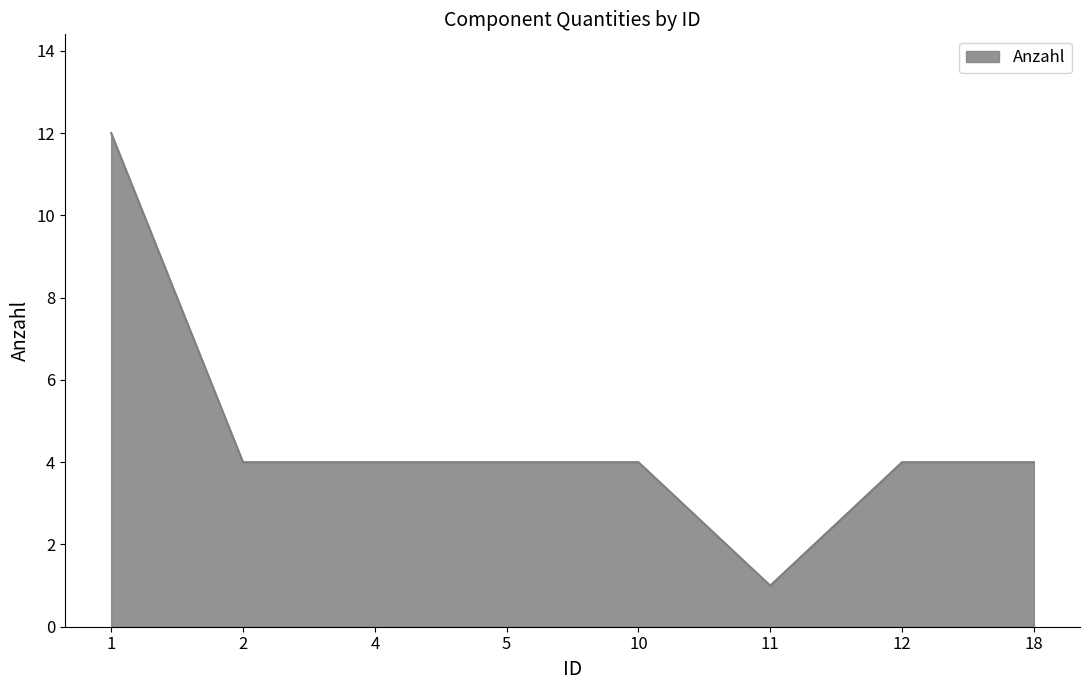

True or false: the data shows 4 at 12.

True